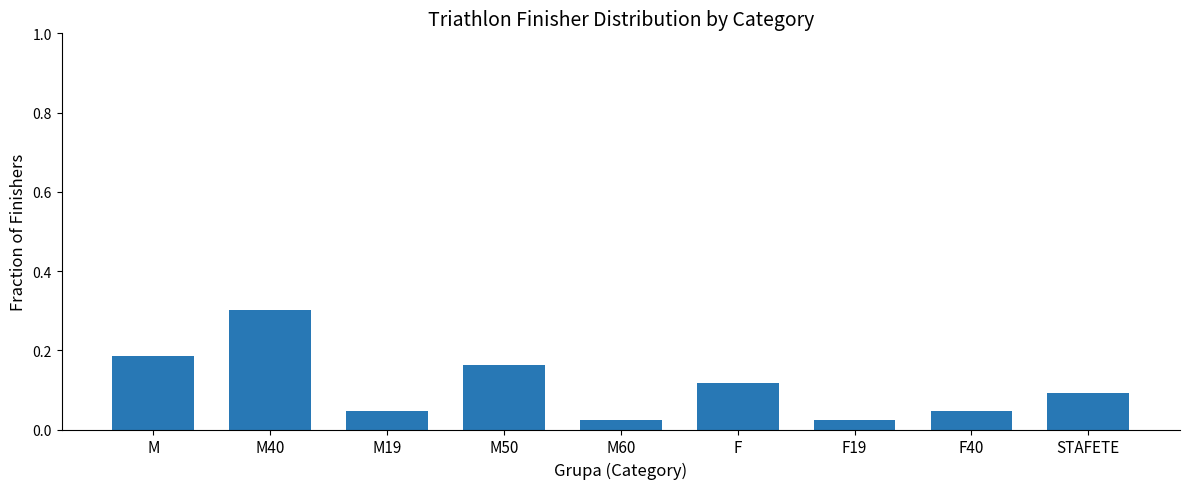

What is the label of the 9th bar from the right?

M